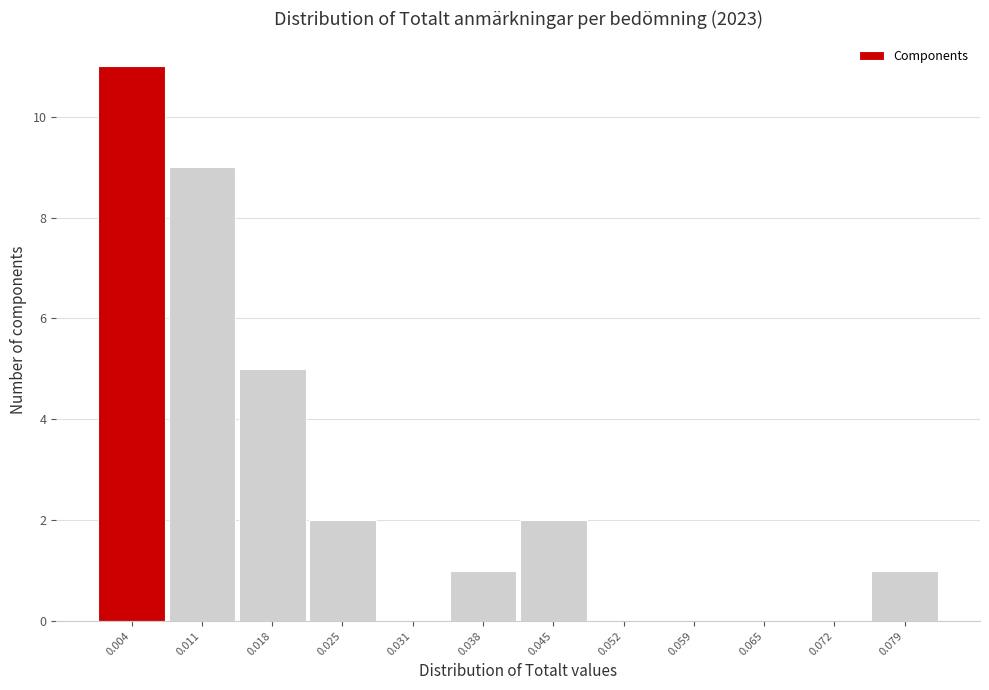

Reading left to right, transcribe all the data shown in this chart.

0.004=11	0.011=9	0.018=5	0.025=2	0.031=0	0.038=1	0.045=2	0.052=0	0.059=0	0.065=0	0.072=0	0.079=1